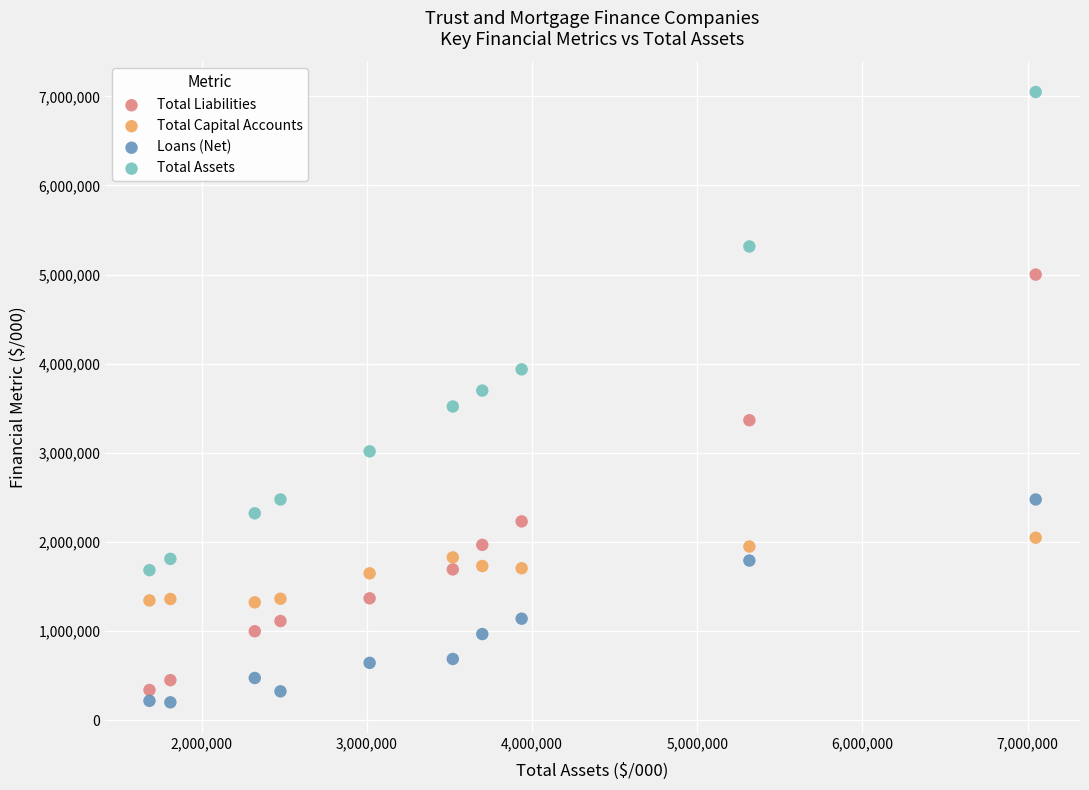

Which series contains the highest Y value?

Total Assets